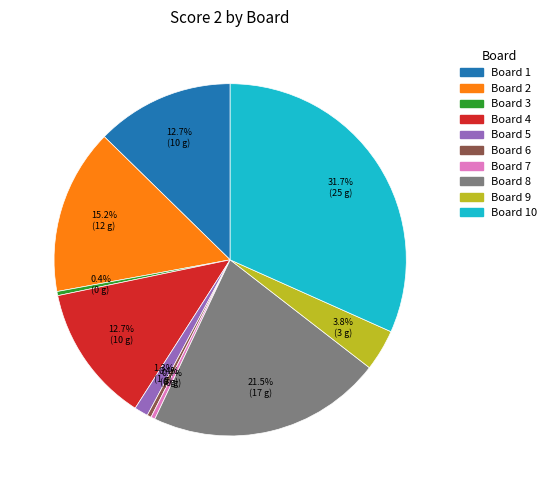

Between Board 8 and Board 4, which is larger?

Board 8